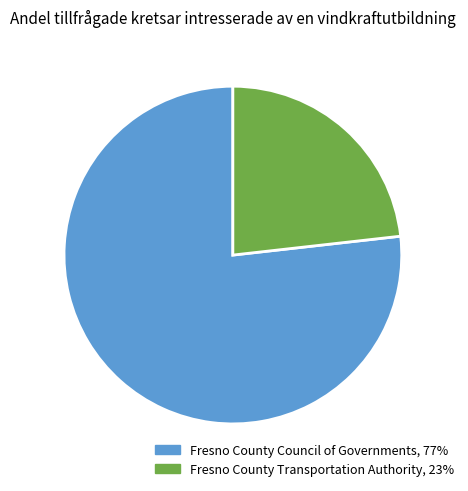

Does Fresno County Transportation Authority, 23% account for over 50% of the chart?

No